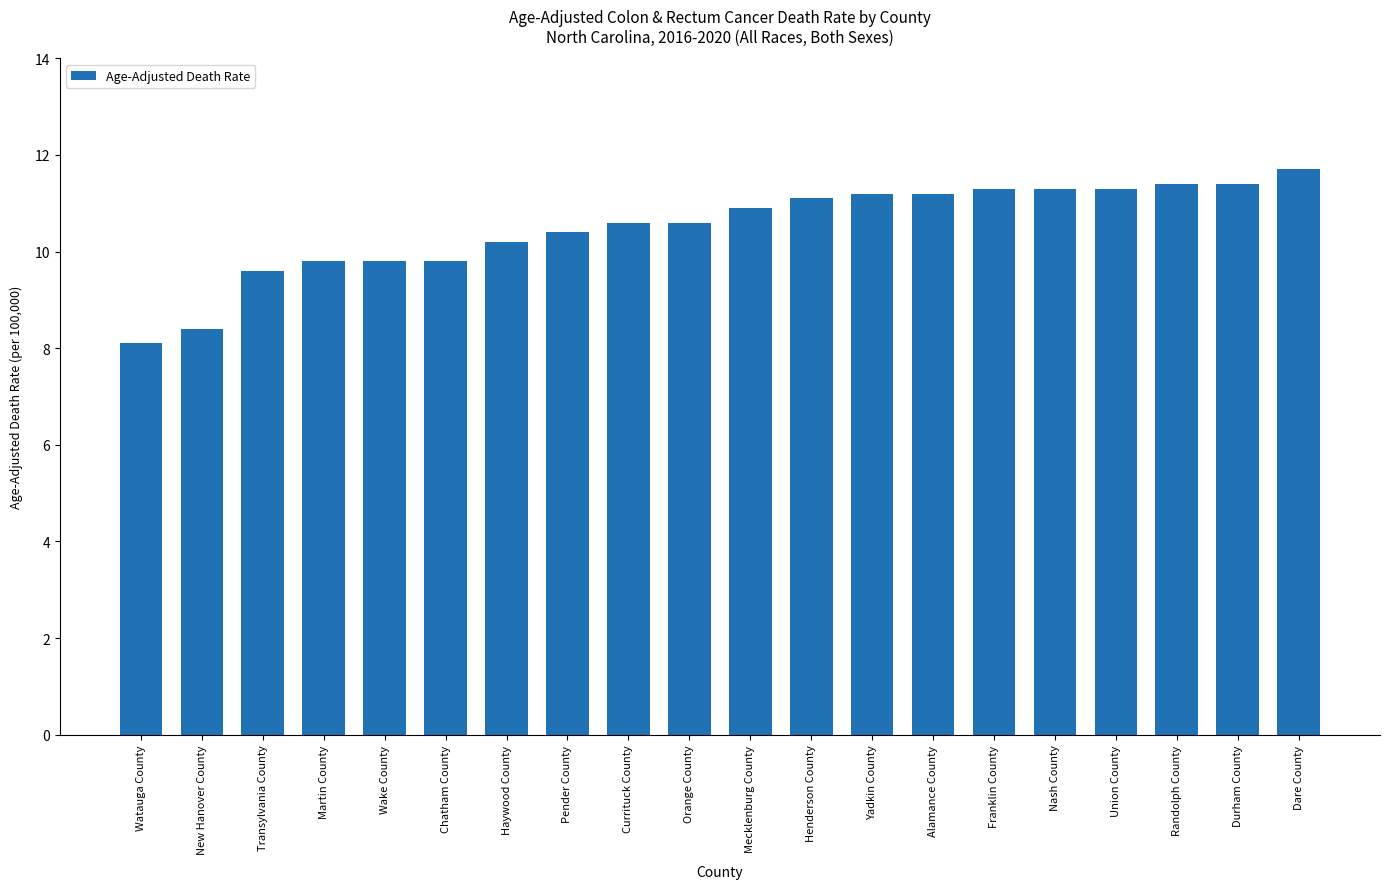

Reading left to right, extract all data points from this chart.

8.1	8.4	9.6	9.8	9.8	9.8	10.2	10.4	10.6	10.6	10.9	11.1	11.2	11.2	11.3	11.3	11.3	11.4	11.4	11.7